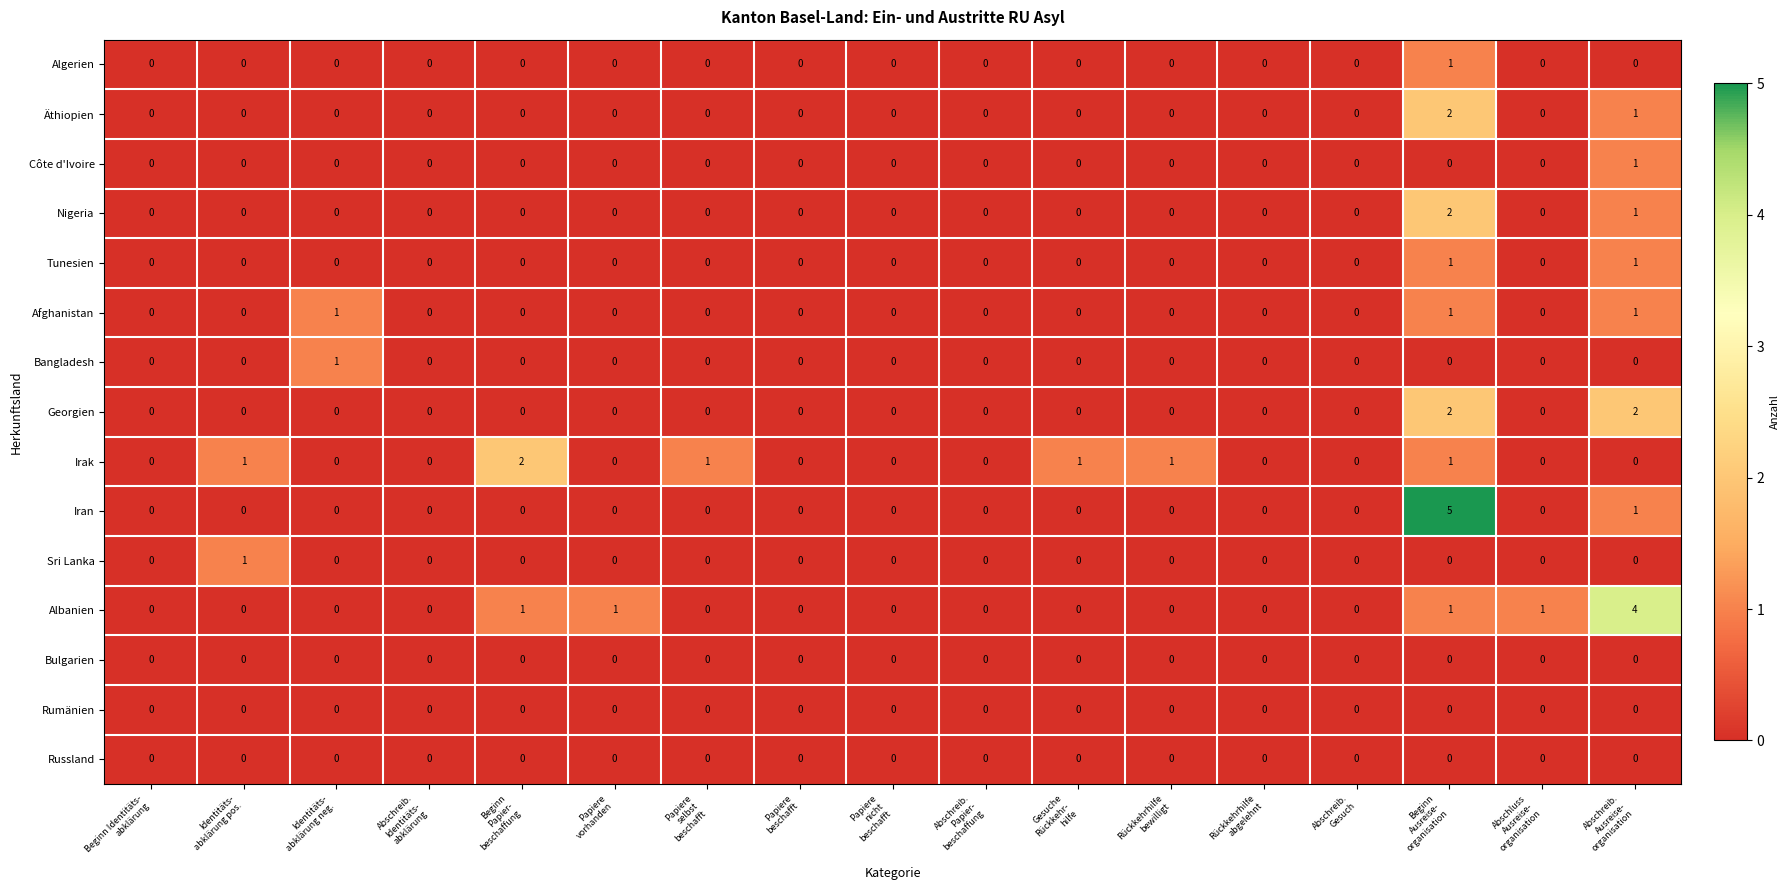

Which series has the largest range (max minus min)?

Iran